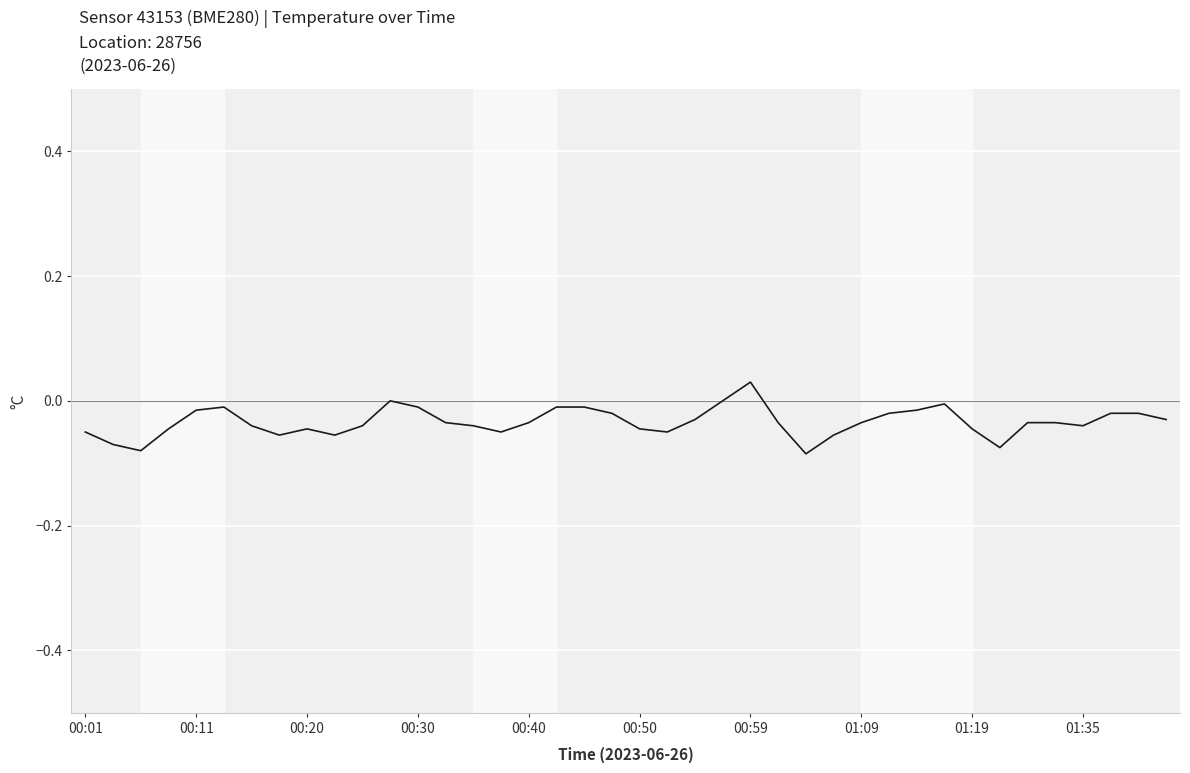

Which category has the highest value across all series?

00:59